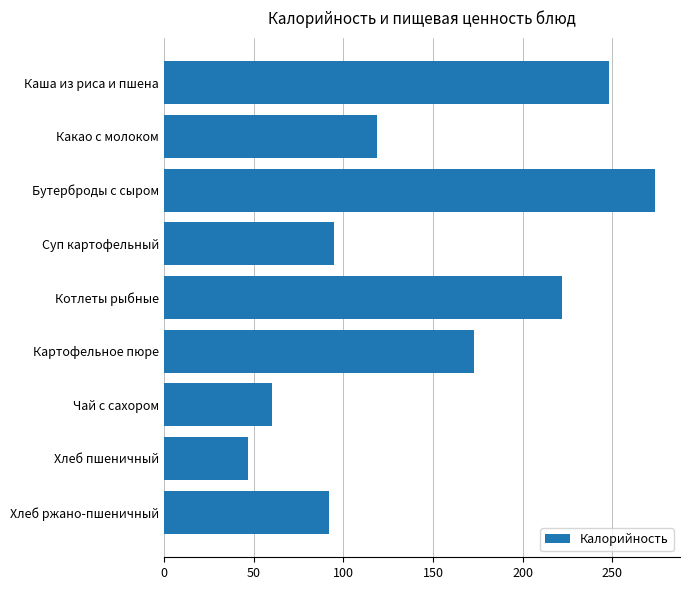

What is the average value?

148